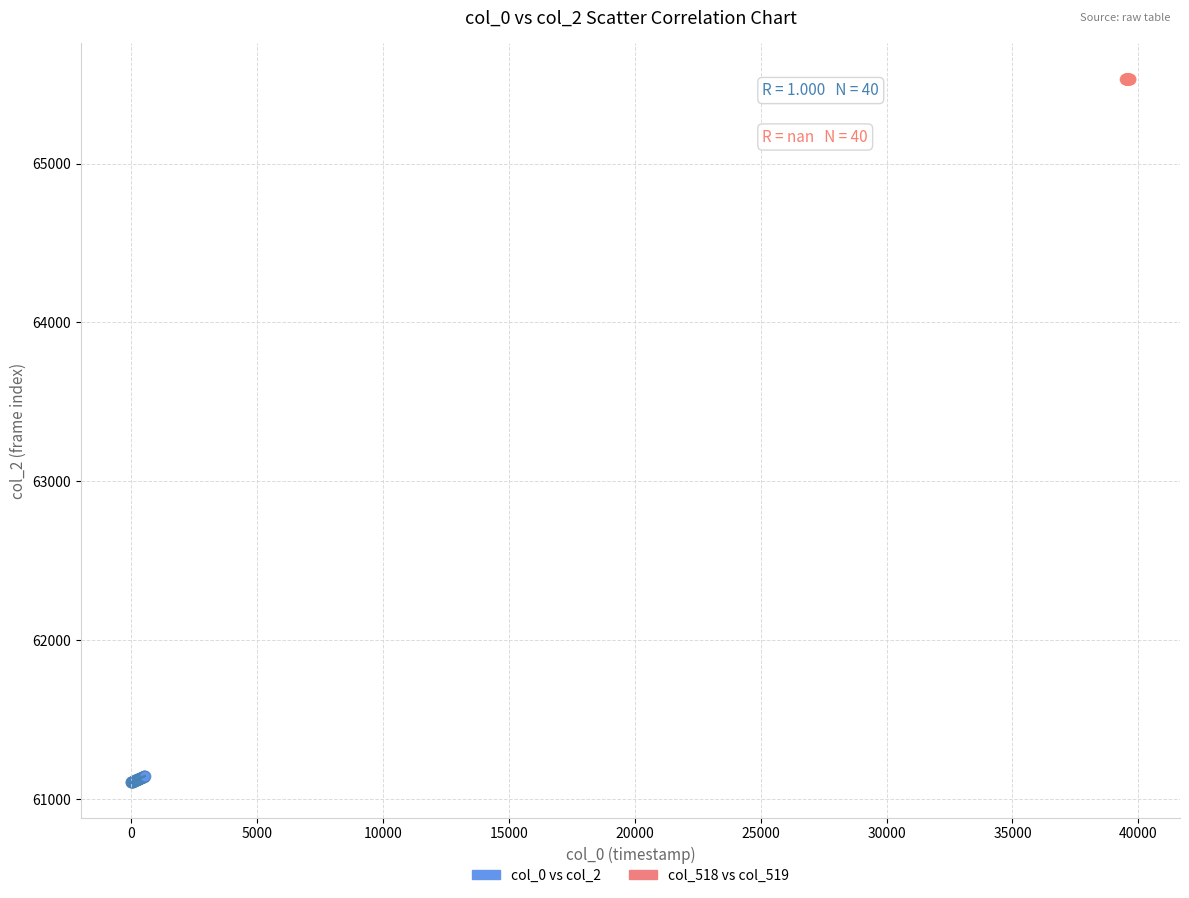

Which series contains the highest Y value?

col_518 vs col_519